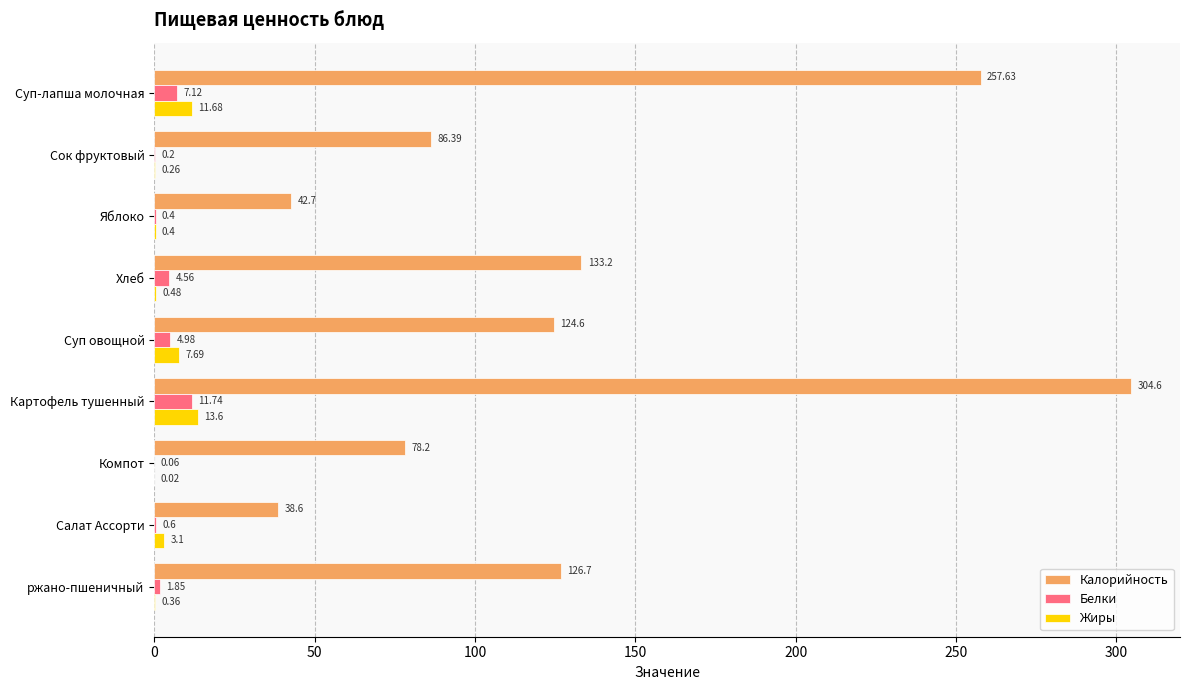

Is the value of Жиры at Суп-лапша молочная greater than the value of Белки at ржано-пшеничный?

Yes